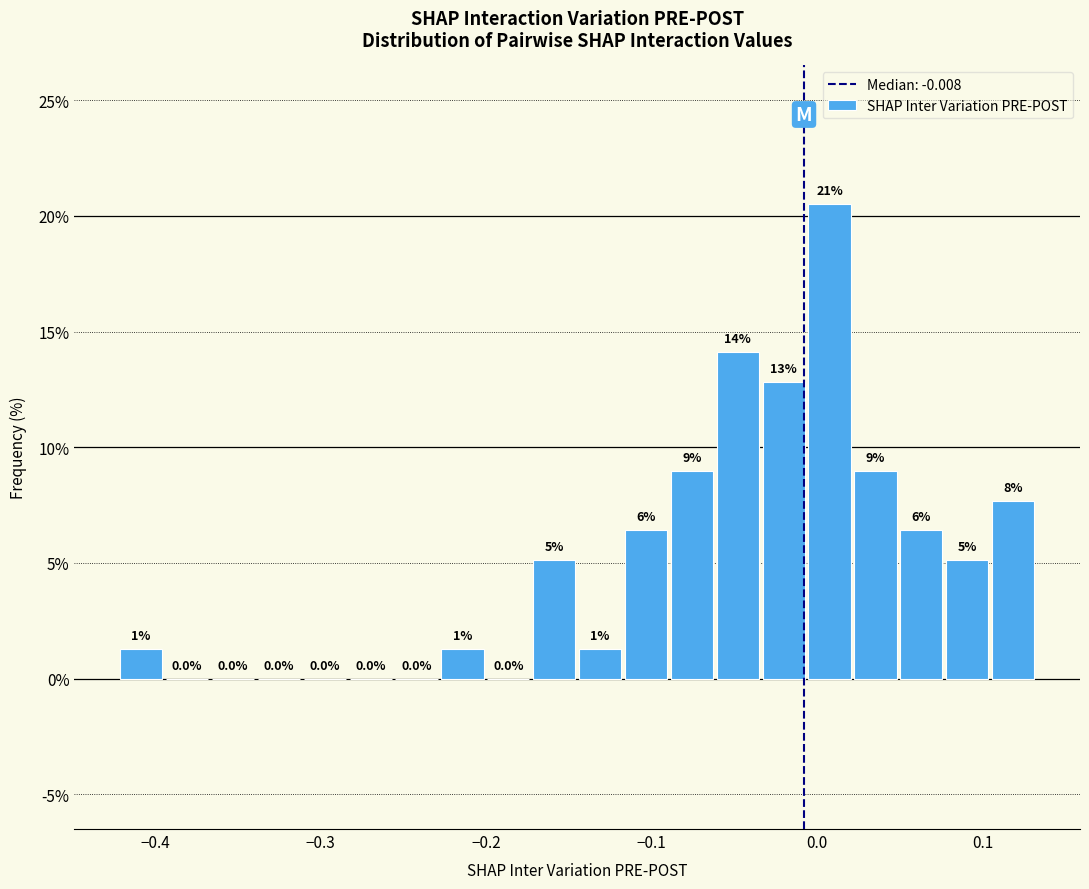

Read against the x-axis, roughly where is the centre of the tallest bar?

0.01